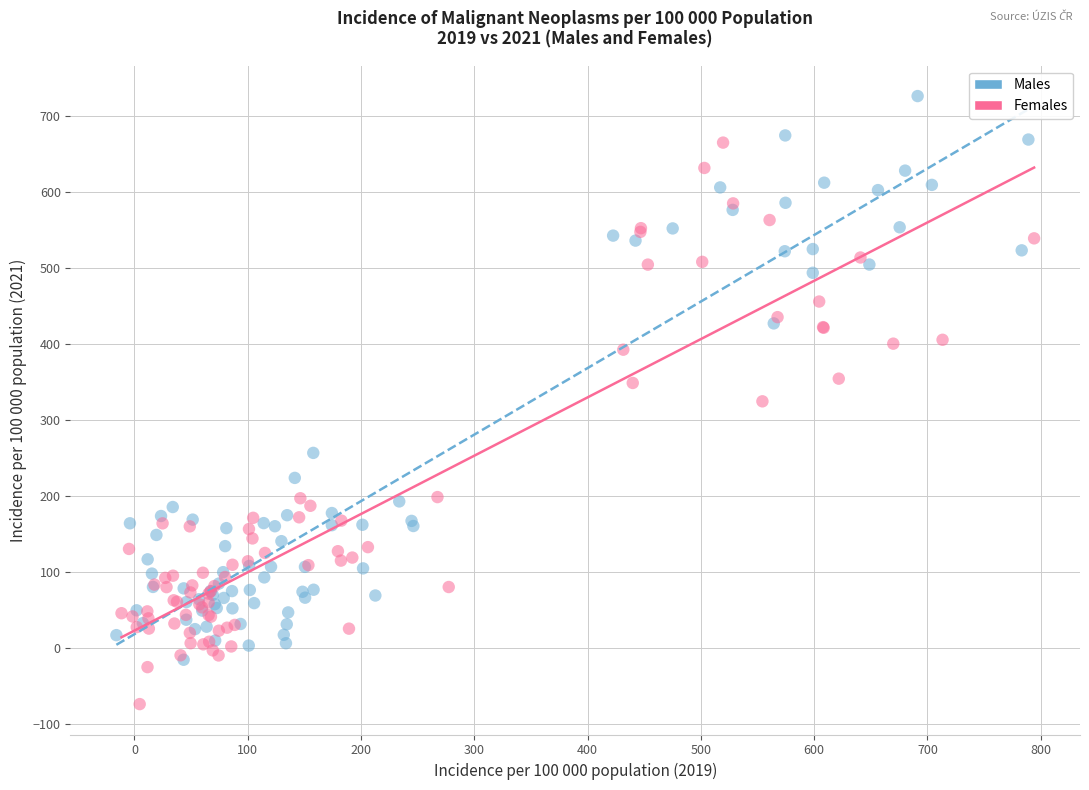

Which series contains the highest Y value?

Males